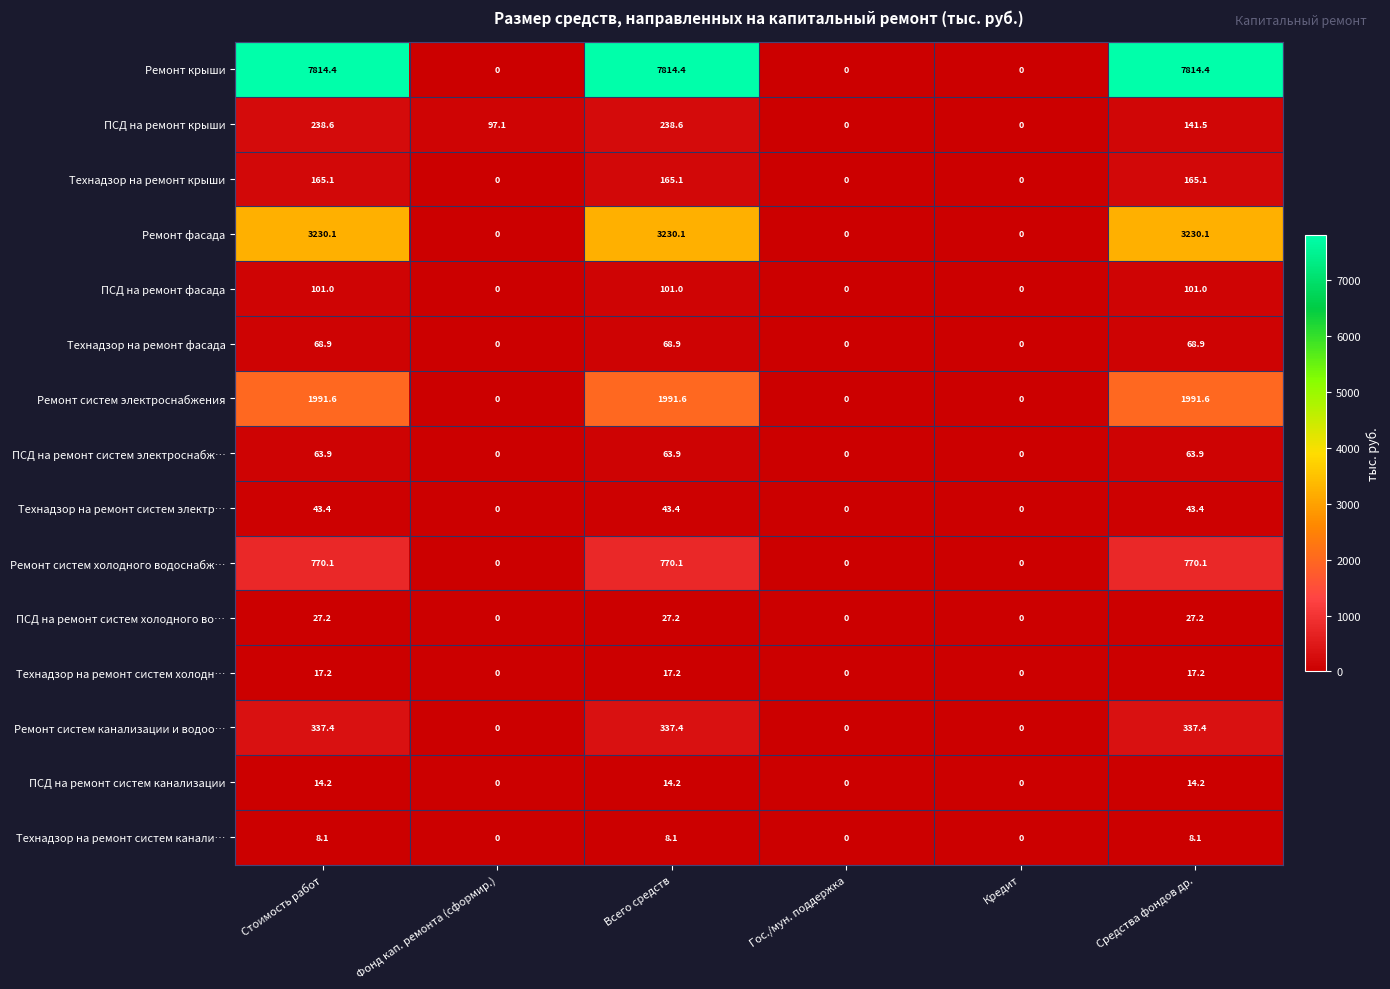

At which label does Технадзор на ремонт систем холодн… first exceed 17?

Стоимость работ